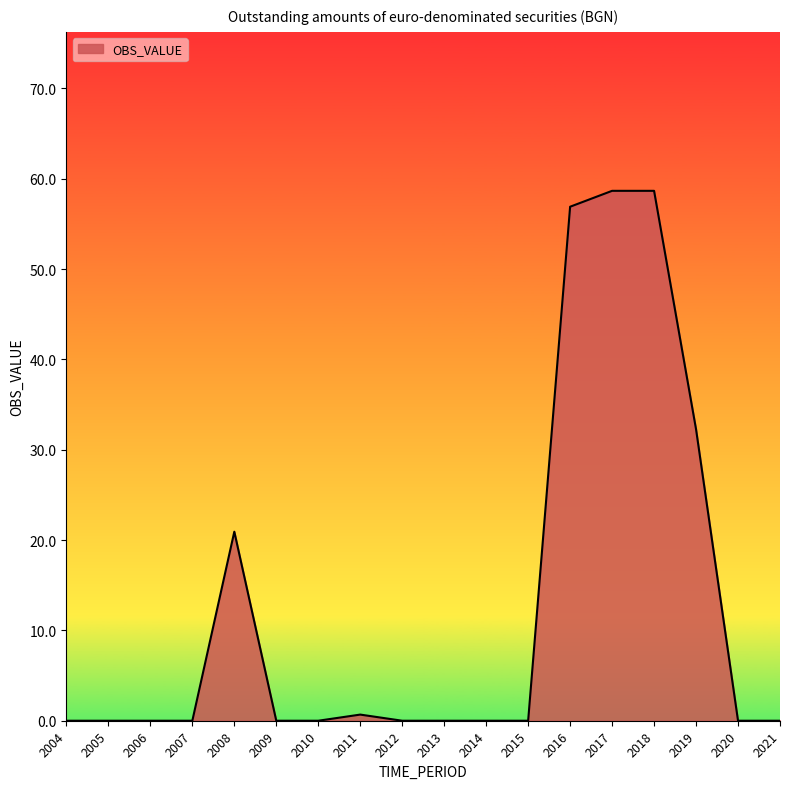

Approximately how many times larger is the value at 2008 compared to 2017?

0.4